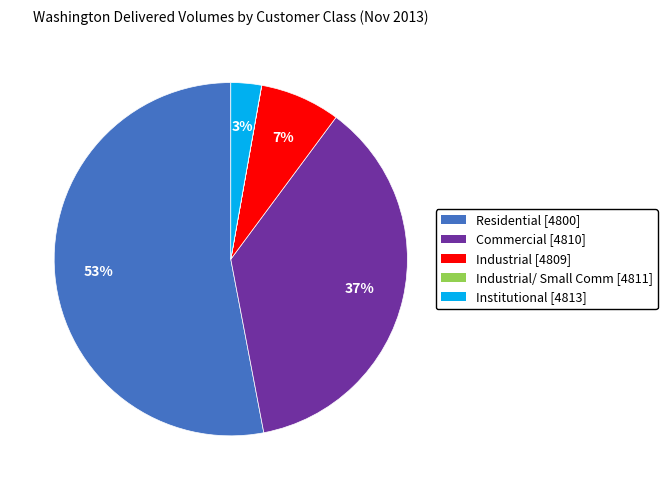

Is there any slice that represents more than half of the pie?

Yes